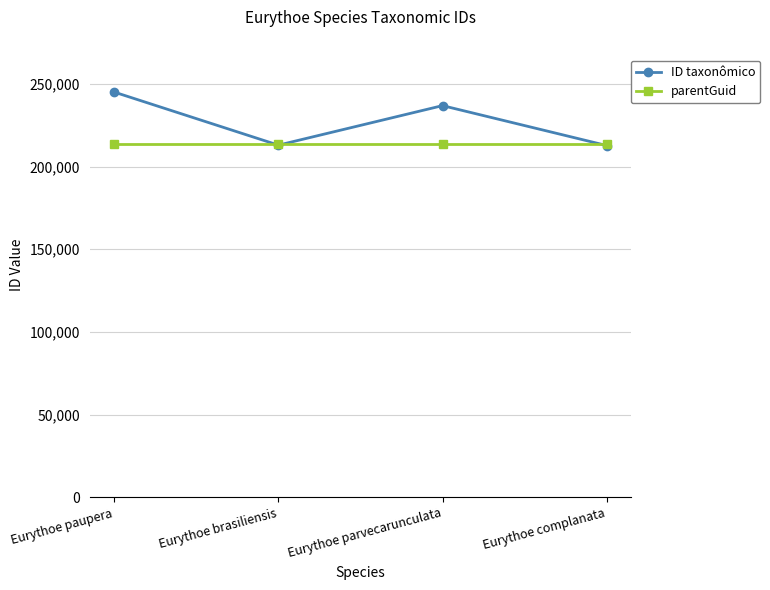

True or false: parentGuid has a value of 213580 at Eurythoe complanata.

True